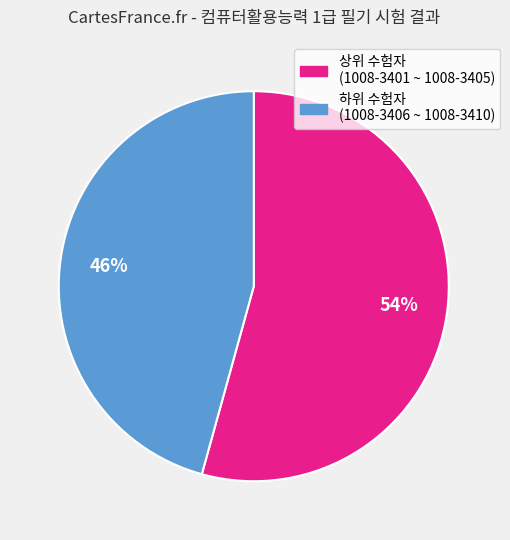

To the nearest percent, what is the average slice percentage?

50%